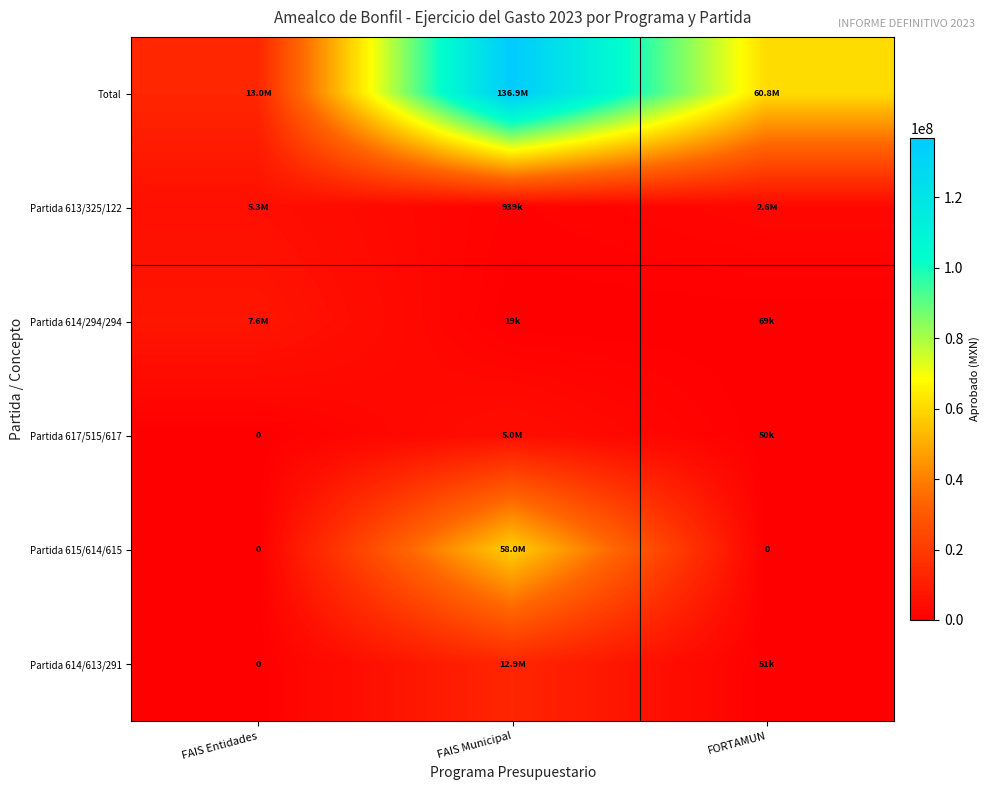

What is the difference between the Partida 614/294/294 values at FORTAMUN and FAIS Entidades?

7525799.4